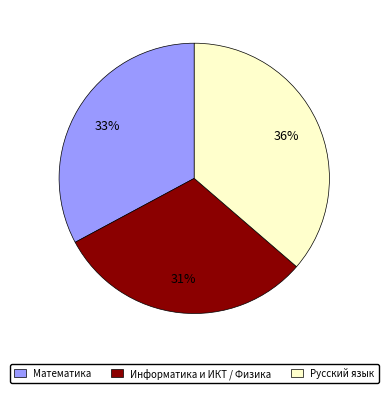

Which has a higher value, Русский язык or Информатика и ИКТ / Физика?

Русский язык